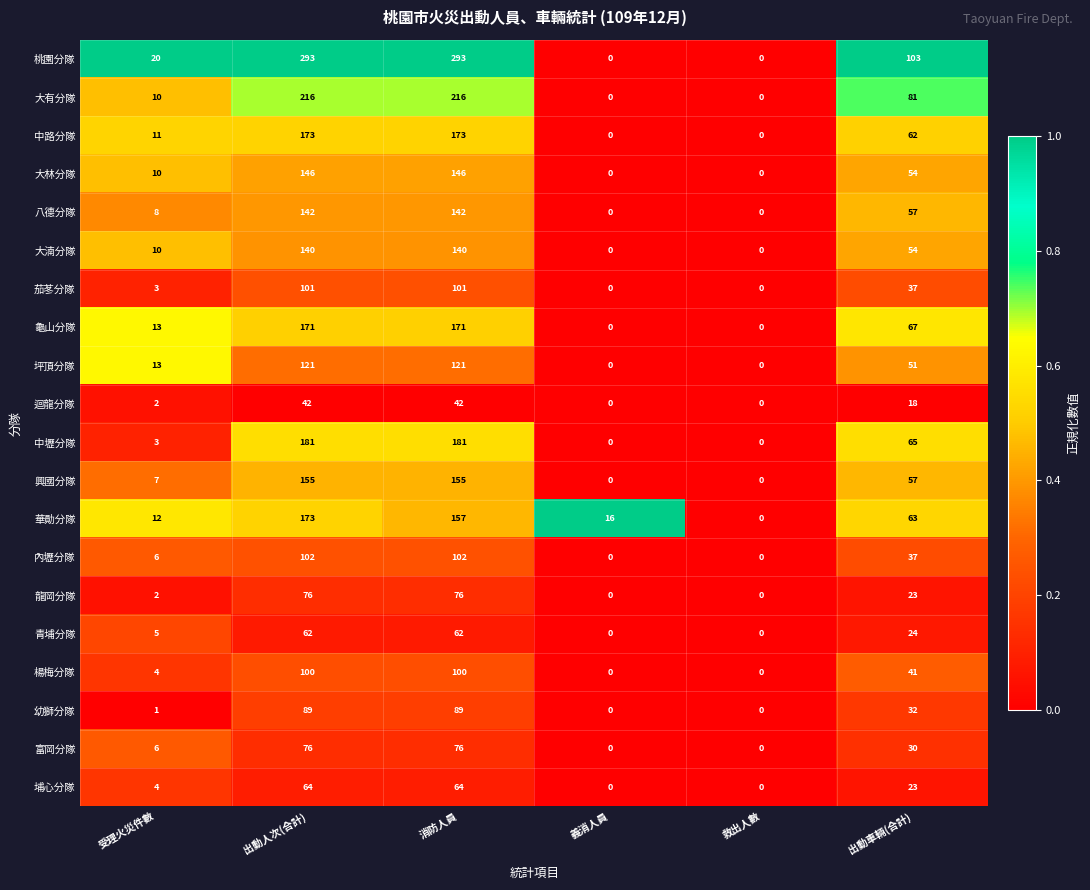

What is the maximum value shown in the chart?

293